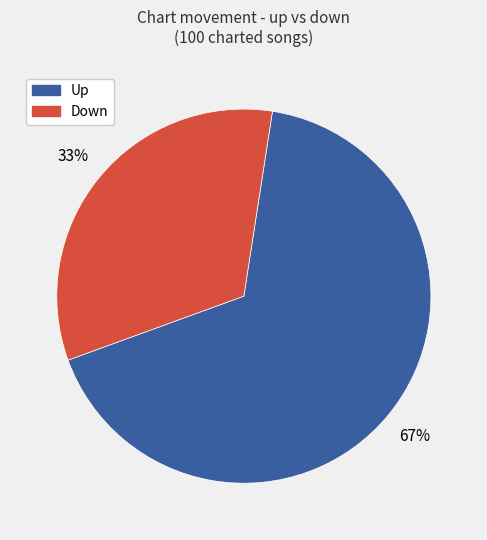

To the nearest percent, what is the average slice percentage?

50%